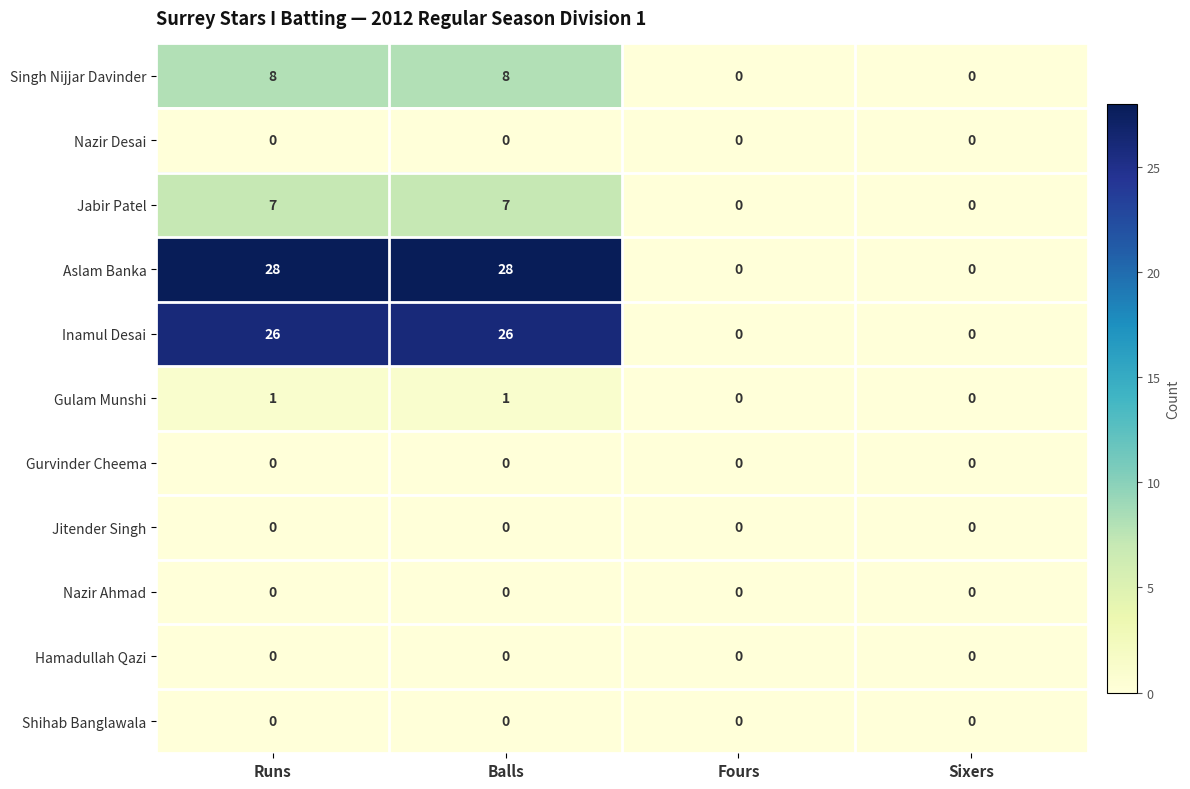

The value of Singh Nijjar Davinder at Balls is 8. True or false?

True